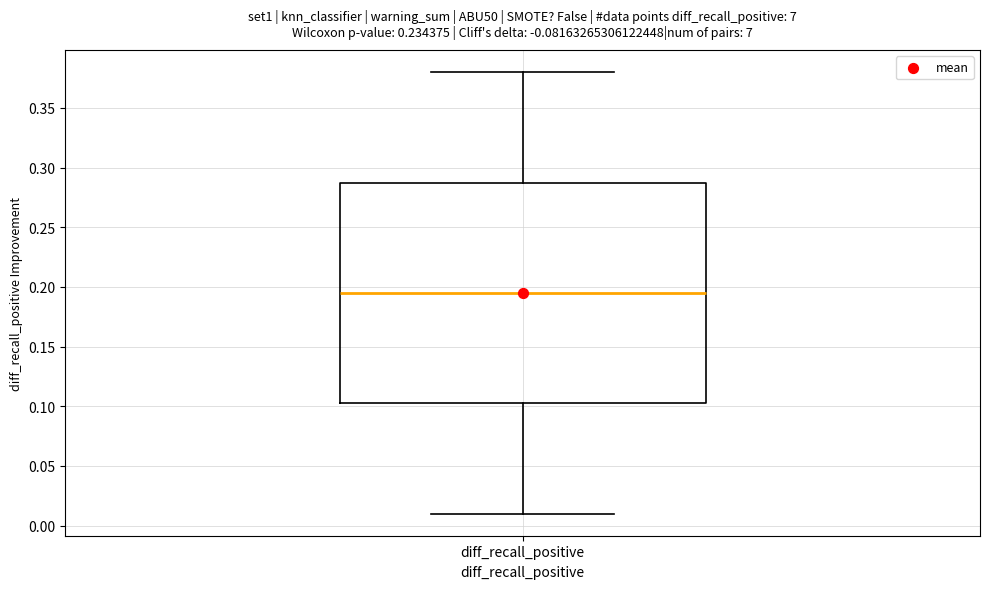

Read this box plot against the y-axis: the position of the median line, the range covered by the box, and the ends of both whiskers. The values are not printed on the chart, so give them approximately, as read against the axis.

median 0.195, box 0.105 to 0.290, whiskers 0.010 to 0.380